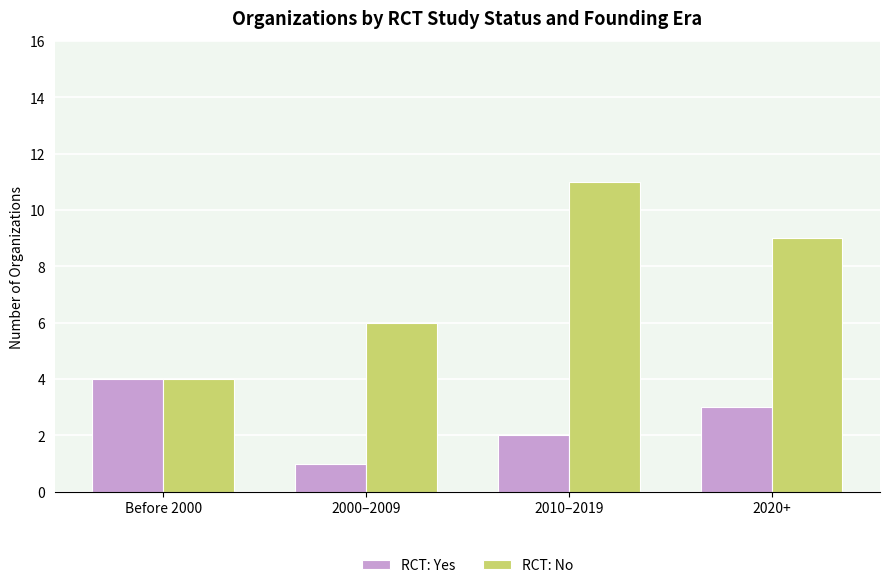

Reading left to right, what are all the values shown in this chart?

RCT: Yes: 4	1	2	3
RCT: No: 4	6	11	9